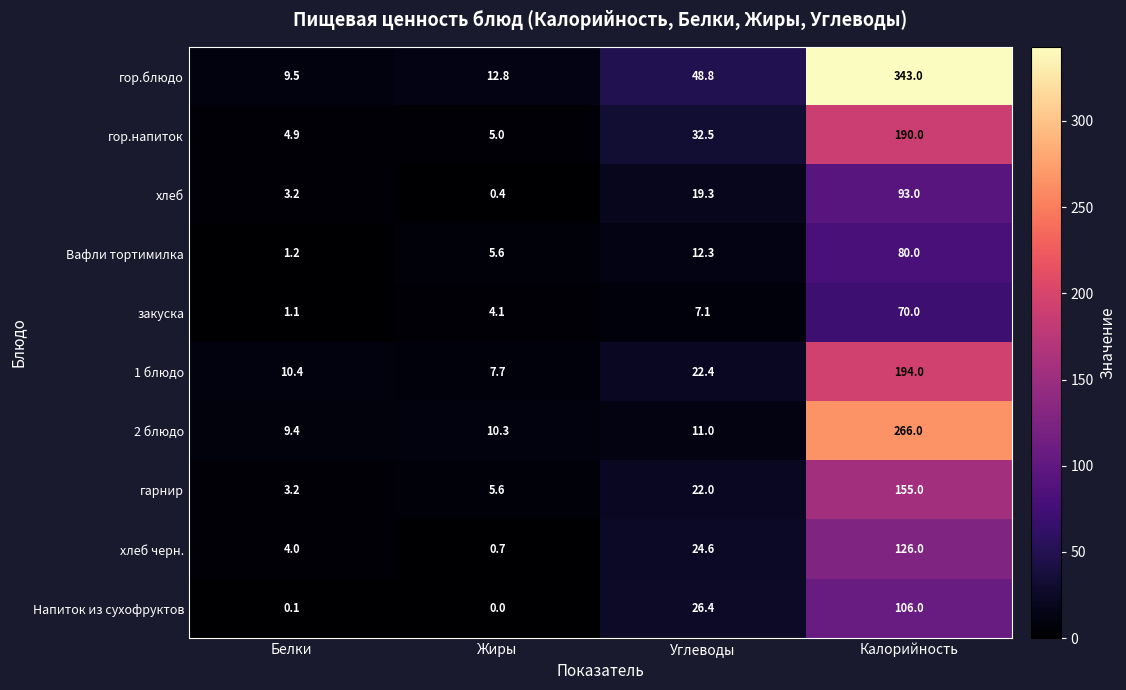

What is the minimum value for 2 блюдо?

9.4